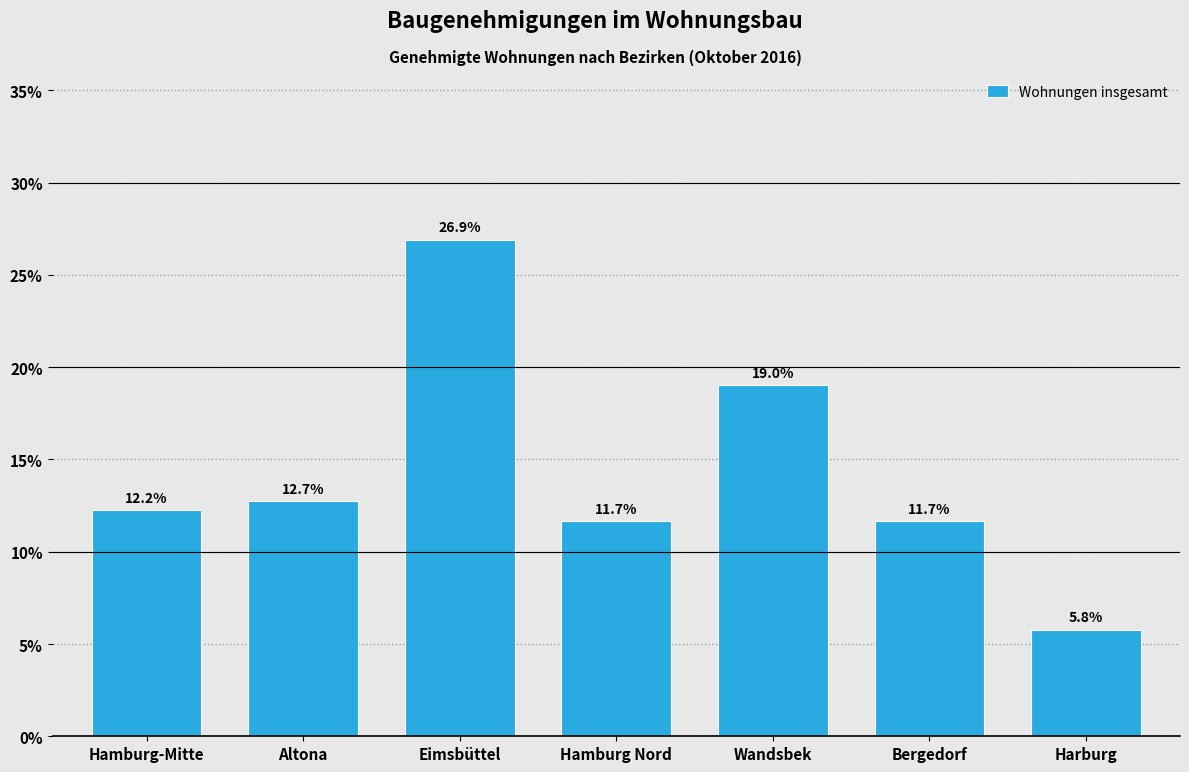

Reading right to left, what are all the values shown in this chart?

Harburg=5.8	Bergedorf=11.7	Wandsbek=19.0	Hamburg Nord=11.7	Eimsbüttel=26.9	Altona=12.7	Hamburg-Mitte=12.2